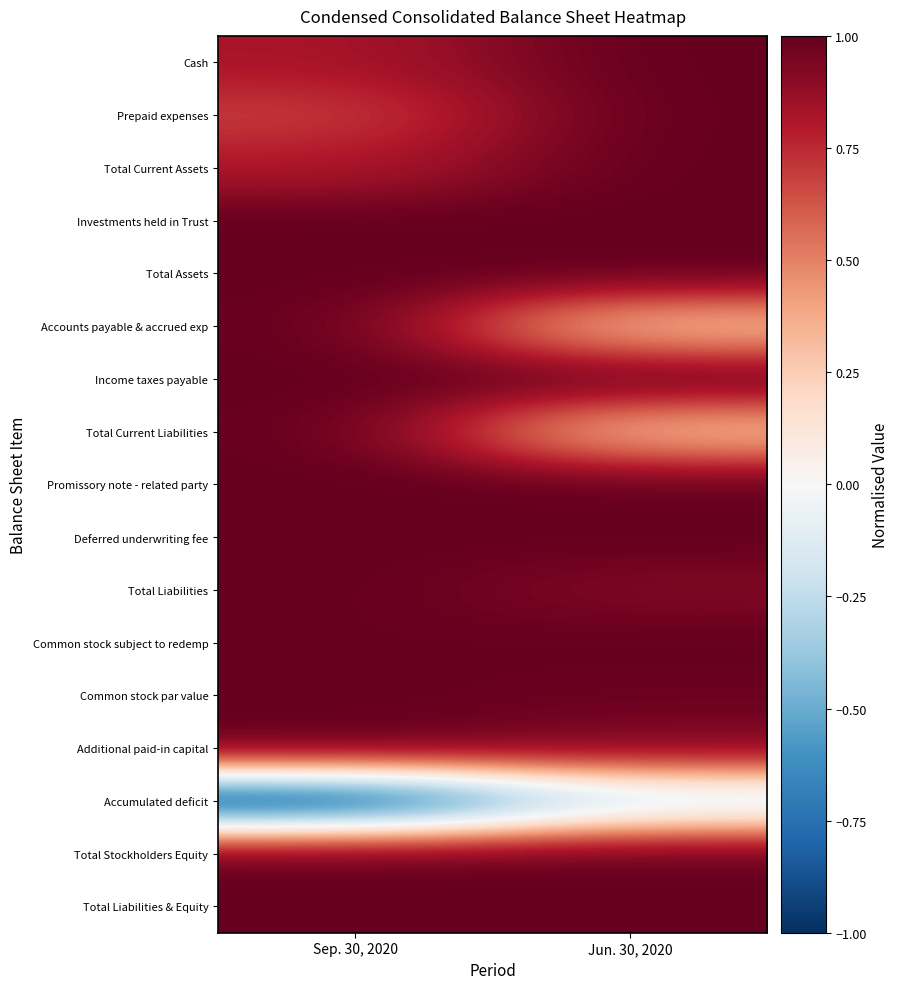

List the series in order of their peak value, lowest first.

Accumulated deficit, Cash, Prepaid expenses, Total Current Assets, Investments held in Trust, Total Assets, Accounts payable & accrued exp, Income taxes payable, Total Current Liabilities, Promissory note - related party, Deferred underwriting fee, Total Liabilities, Common stock subject to redemp, Common stock par value, Additional paid-in capital, Total Stockholders Equity, Total Liabilities & Equity